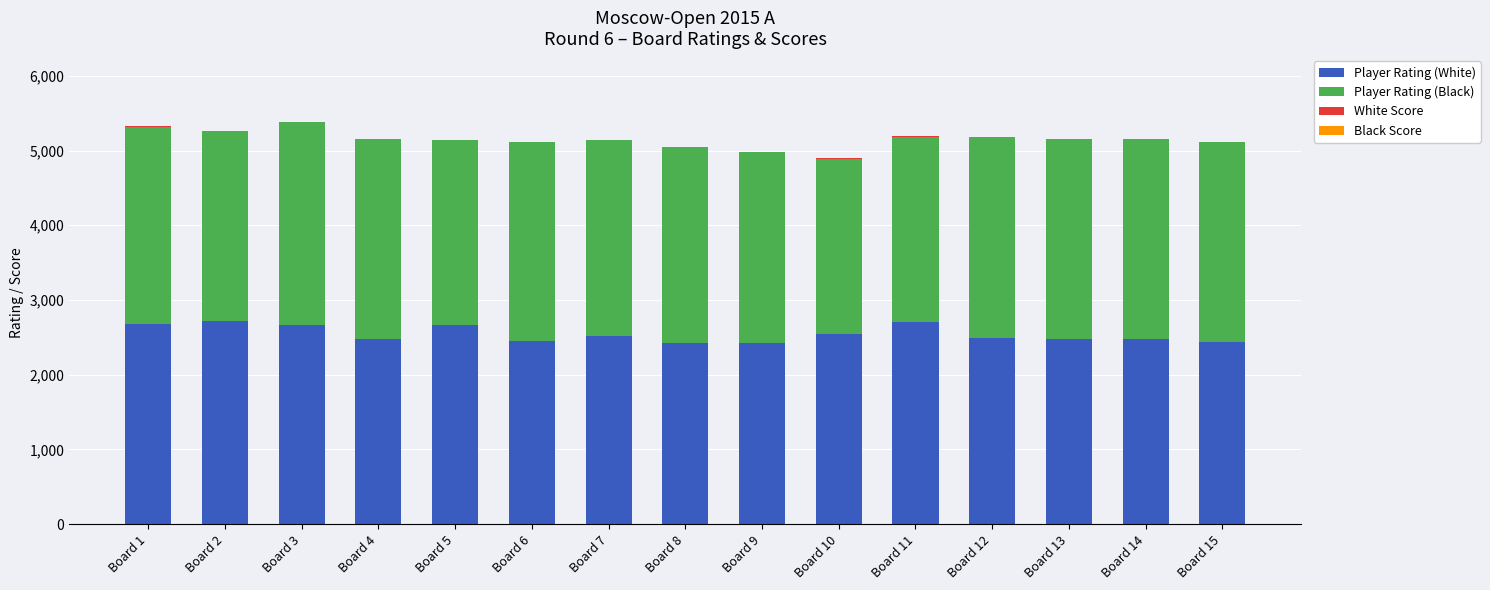

What is the maximum value for Player Rating (White)?

2714.0